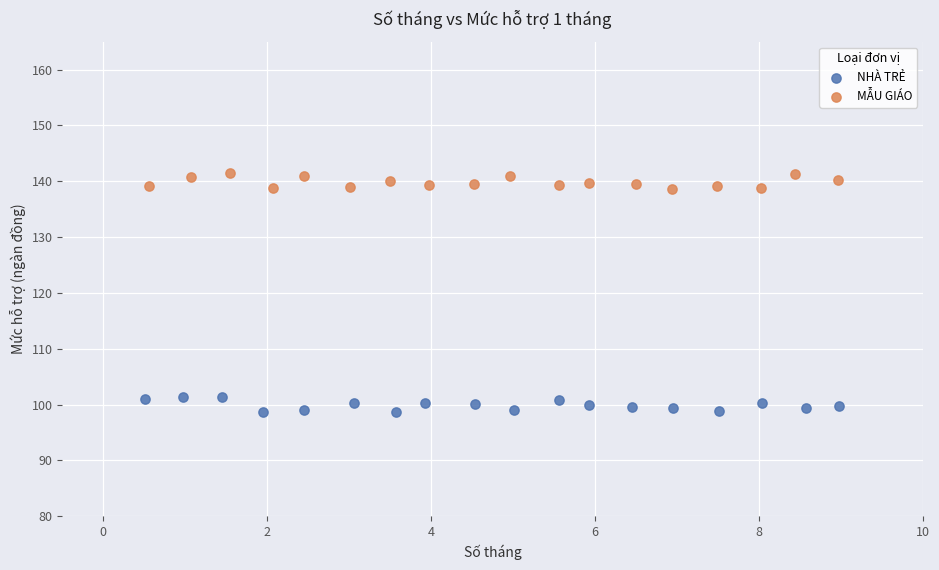

Which series reaches the maximum Y coordinate?

MẪU GIÁO